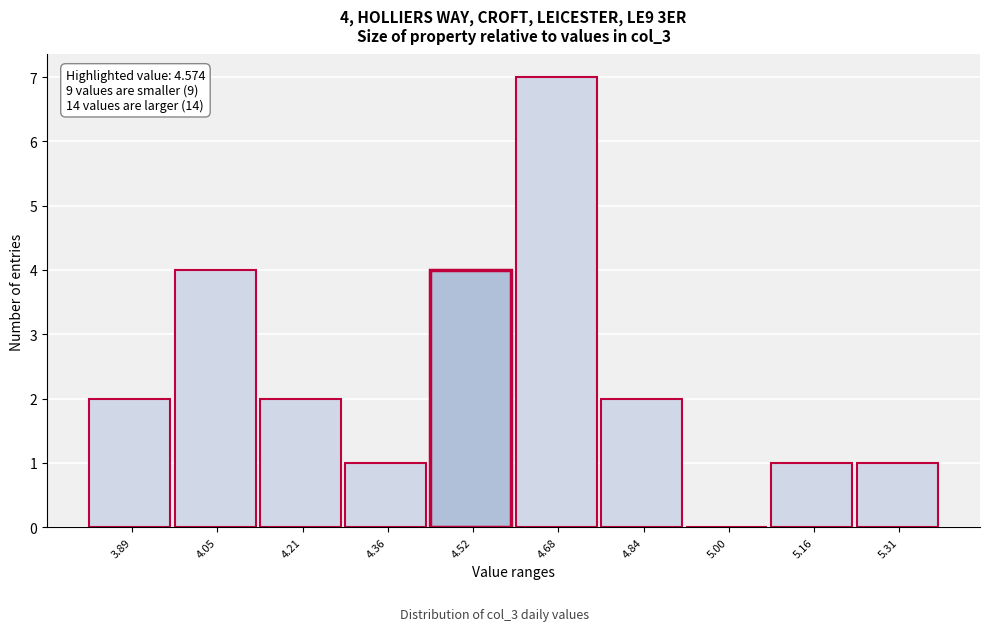

Reading left to right, list all the values displayed in this chart.

3.89=2	4.05=4	4.21=2	4.36=1	4.52=4	4.68=7	4.84=2	5.00=0	5.16=1	5.31=1